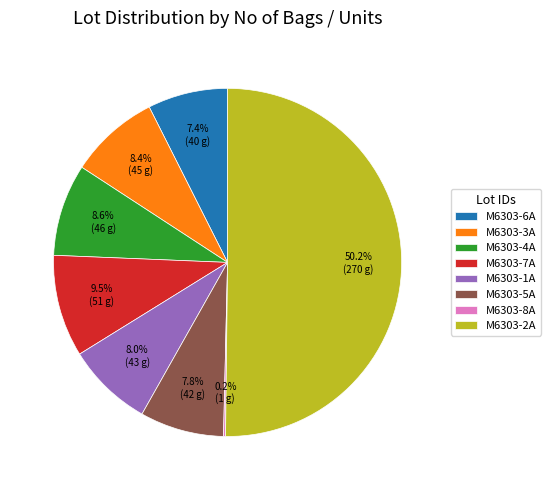

True or false: M6303-5A accounts for 1% of the total.

False